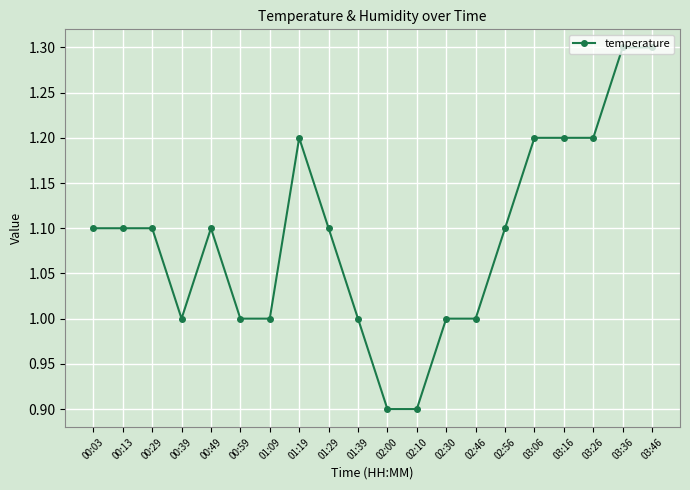

Count the number of data series in this chart.

1